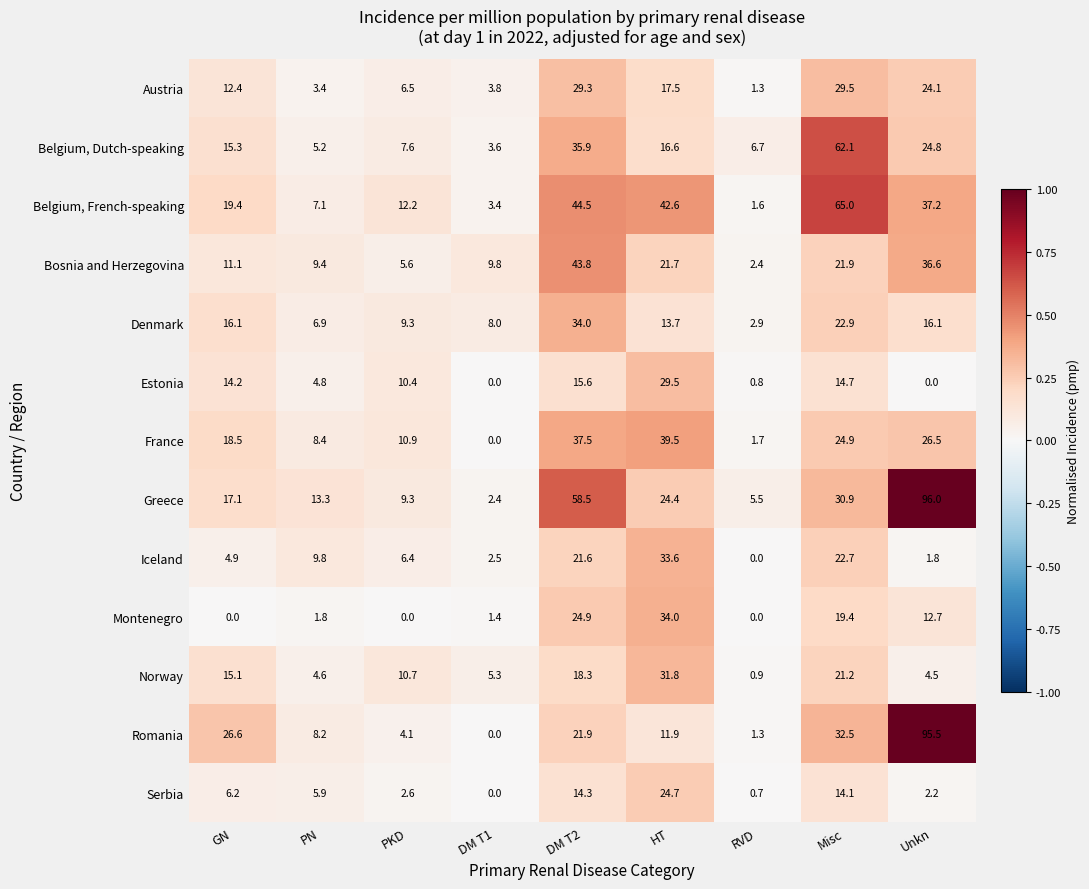

Rank the series at DM T2 from lowest to highest value.

Serbia, Estonia, Norway, Iceland, Romania, Montenegro, Austria, Denmark, Belgium, Dutch-speaking, France, Bosnia and Herzegovina, Belgium, French-speaking, Greece